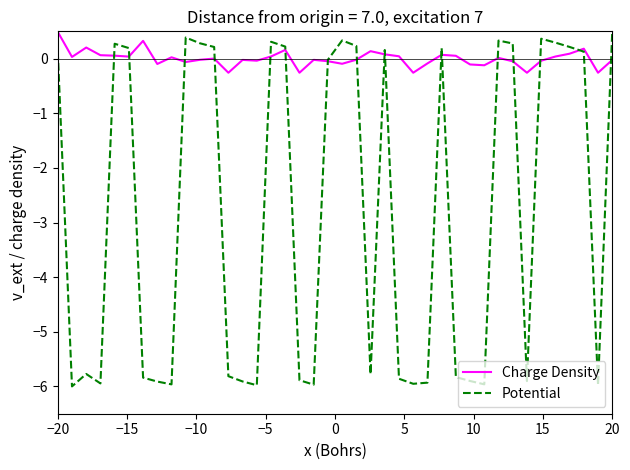

What are all the series names shown in the legend?

Charge Density, Potential